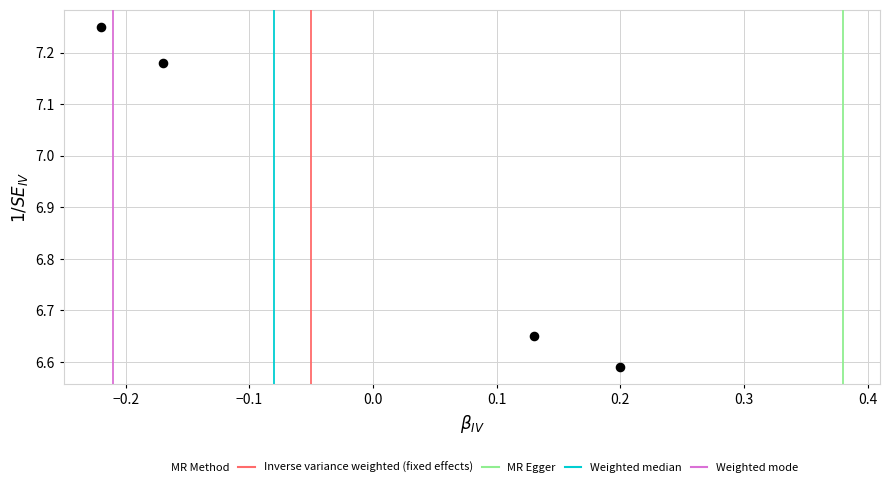

What is the range of Y values (max minus min)?

0.7